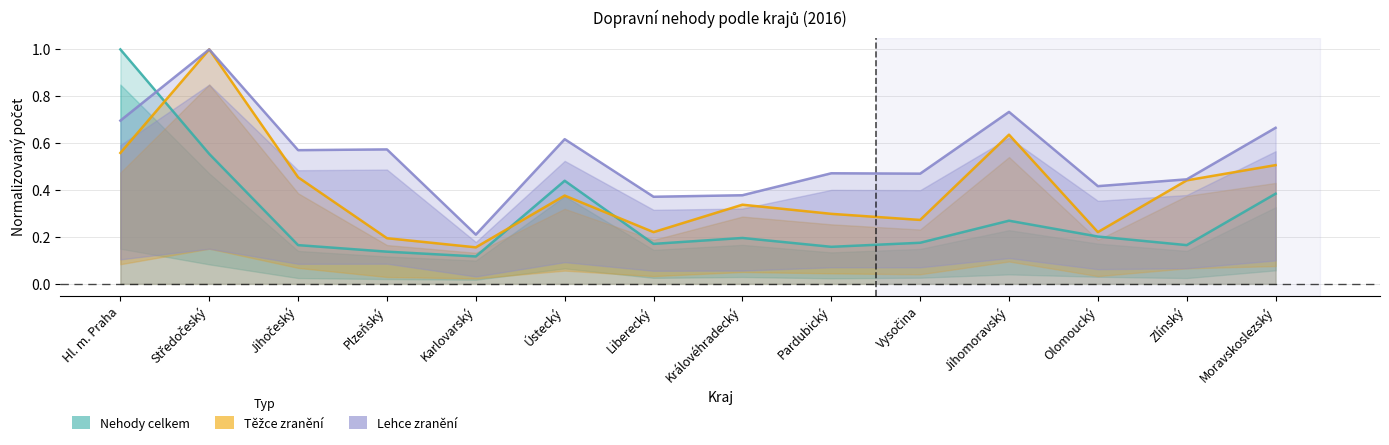

What is the difference between the Nehody celkem values at Středočeský and Olomoucký?

0.4